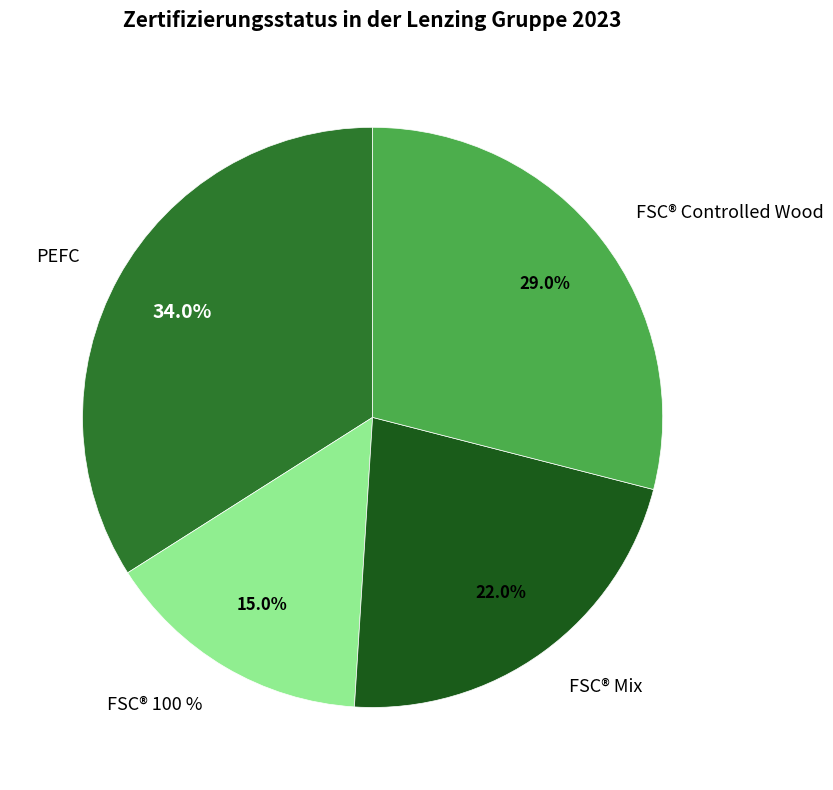

How many slices are in this pie chart?

4